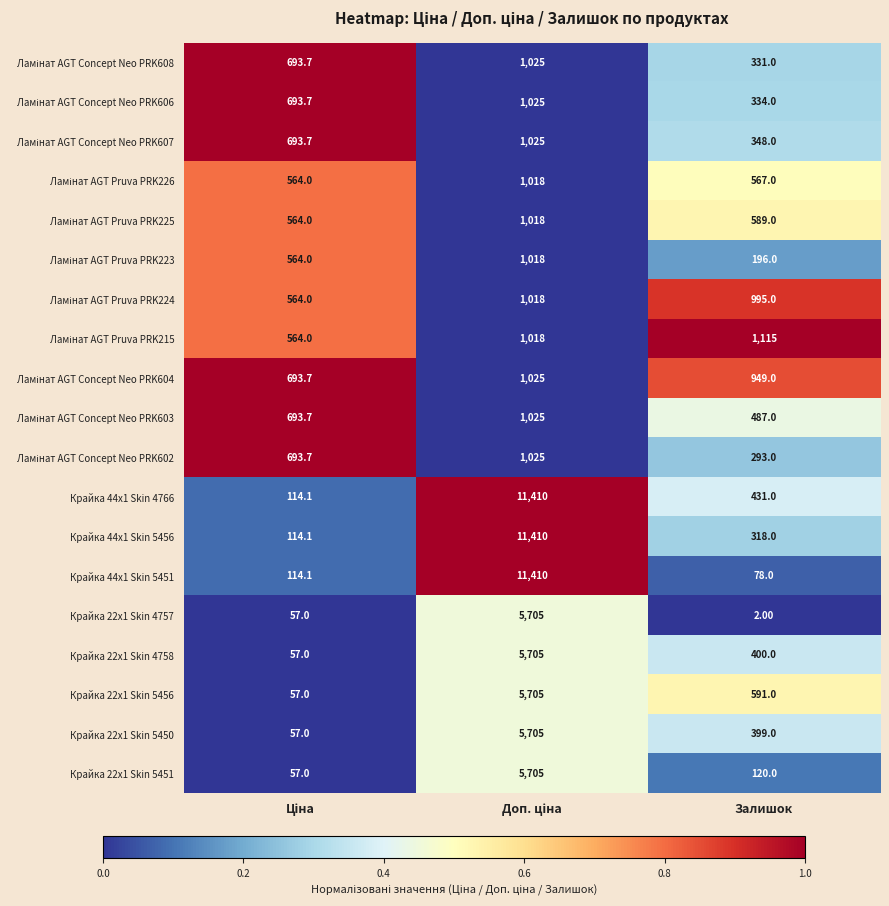

Which series has the largest total across all categories?

Крайка 44x1 Skin 4766